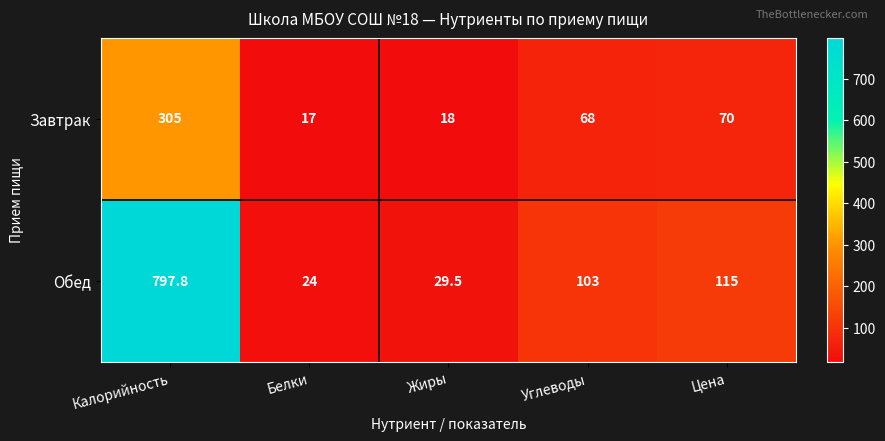

Reading left to right, transcribe all the data shown in this chart.

Завтрак: Калорийность=305.0	Белки=17.0	Жиры=18.0	Углеводы=68.0	Цена=70.0
Обед: Калорийность=797.8	Белки=24.0	Жиры=29.5	Углеводы=103.0	Цена=115.0